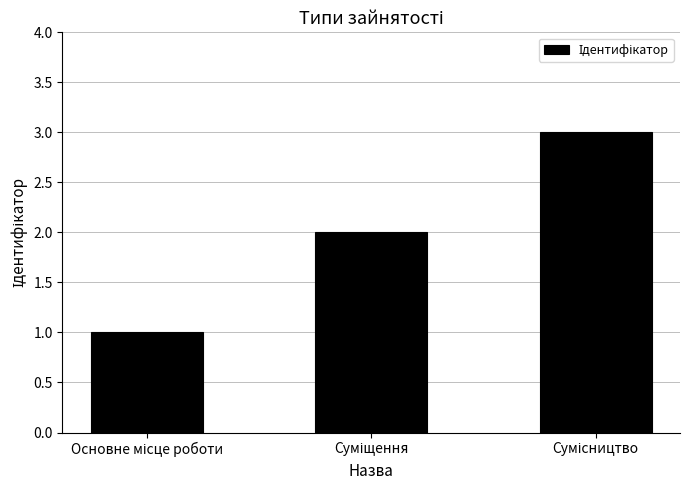

What is the maximum value shown in the chart?

3